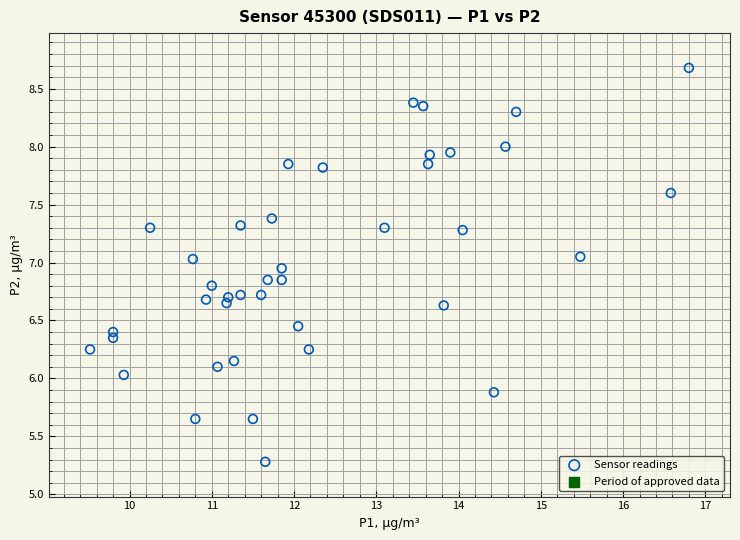

What is the range of Y values (max minus min)?

3.4